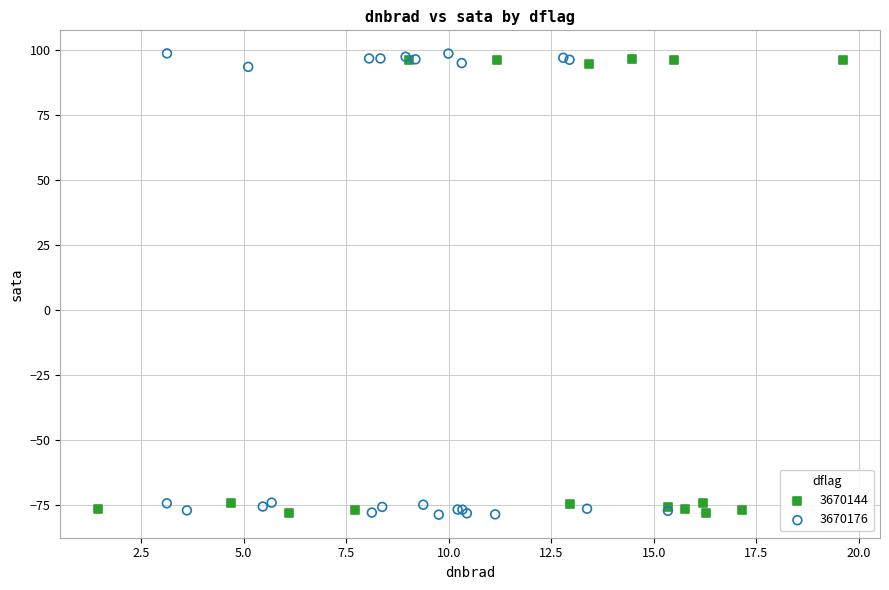

Which series has the largest Y range (max minus min)?

3670176